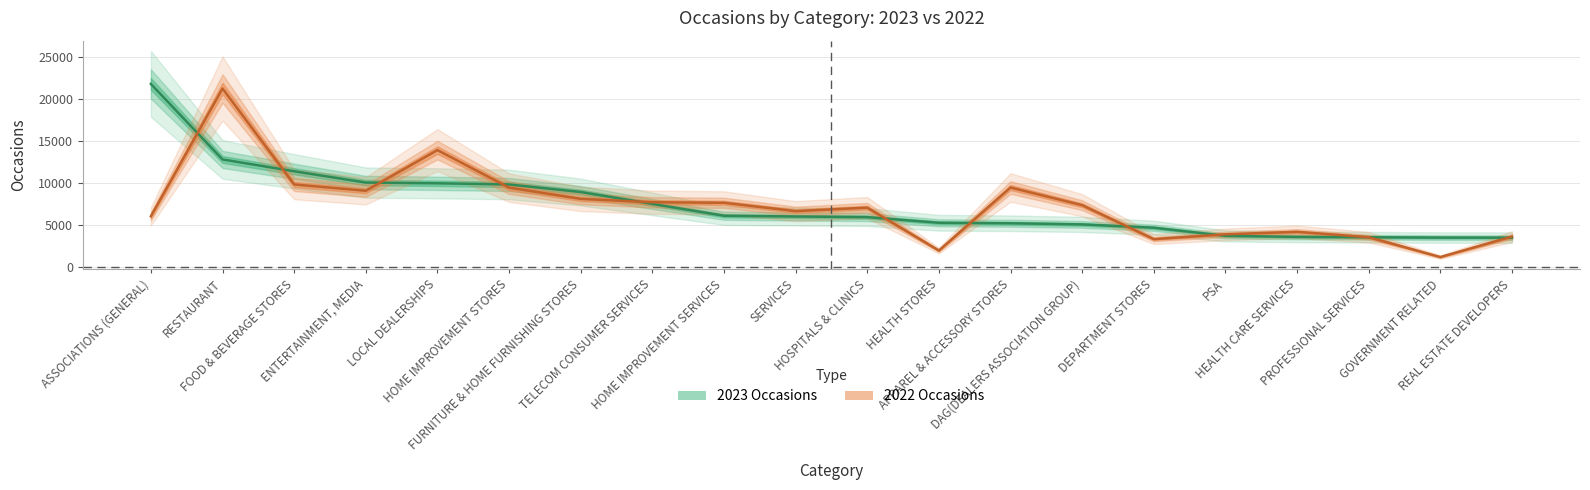

What is the label of the 15th point from the right?

HOME IMPROVEMENT STORES